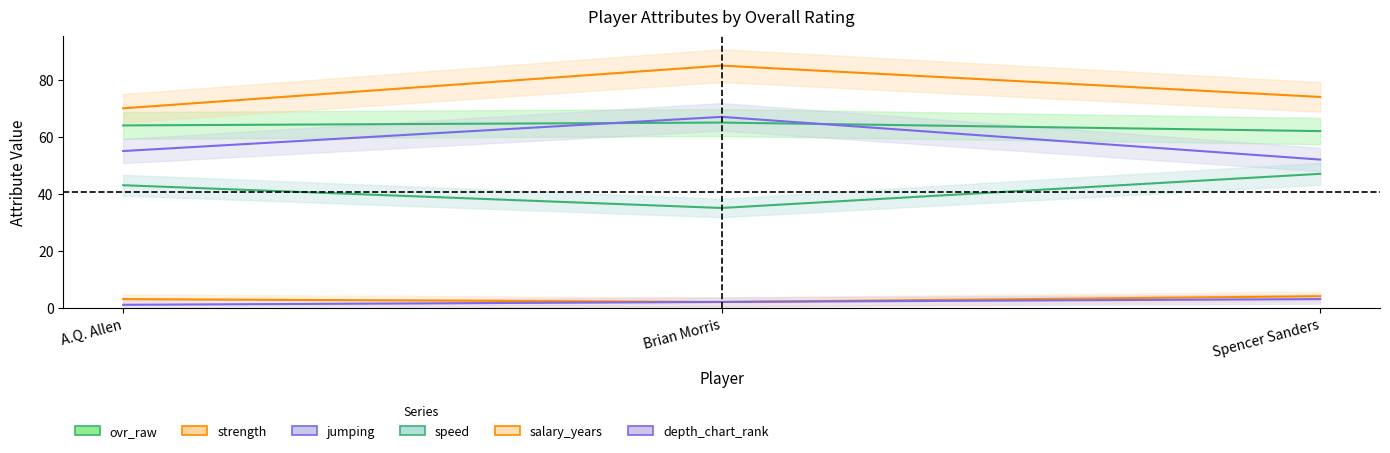

Rank the categories by strength value from lowest to highest.

A.Q. Allen, Spencer Sanders, Brian Morris